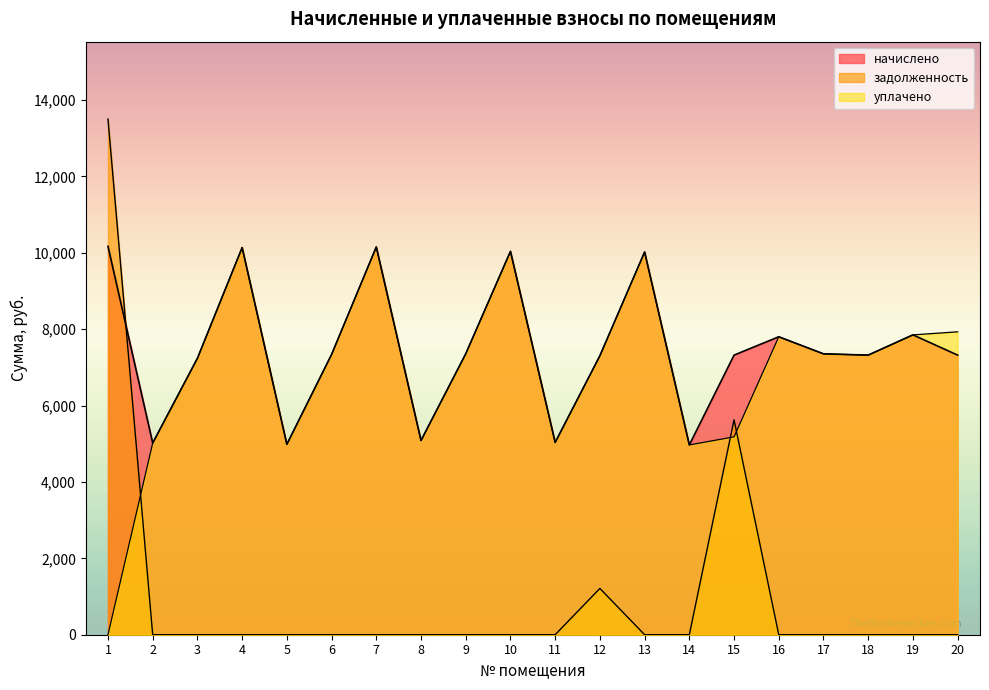

Which has a higher value, 20 or 18?

20